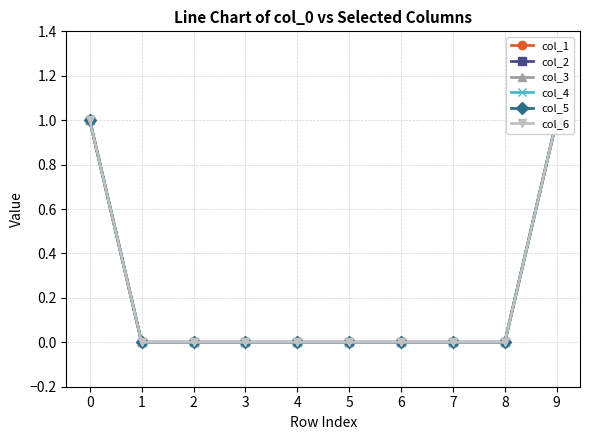

How many lines are shown in the chart?

6